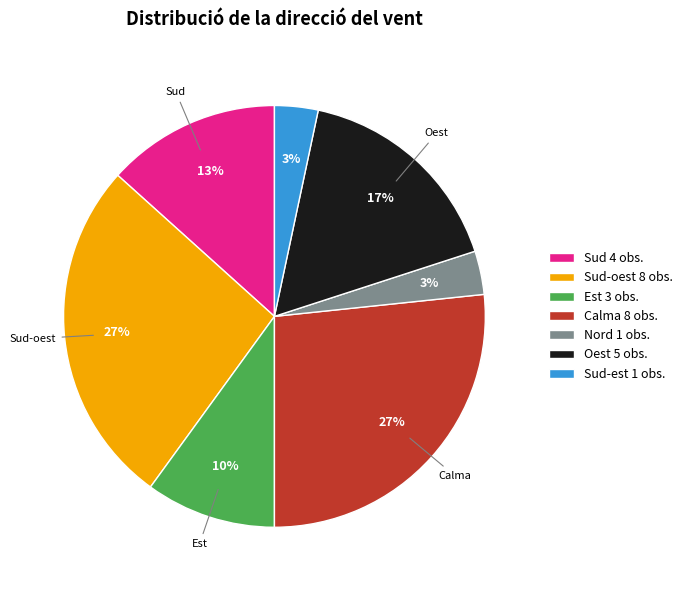

Is the sum of Sud 4 obs. and Nord 1 obs. greater than half?

No